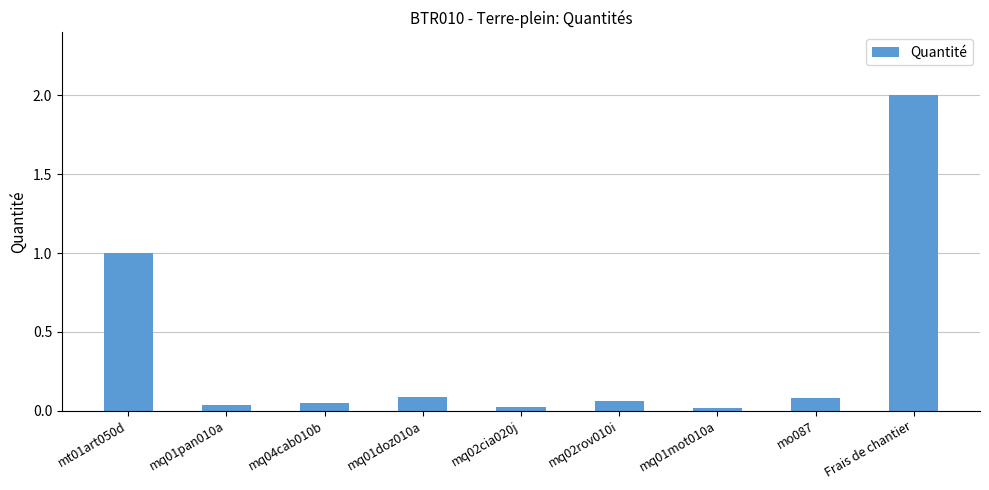

What is the difference between the maximum and minimum values?

2.0